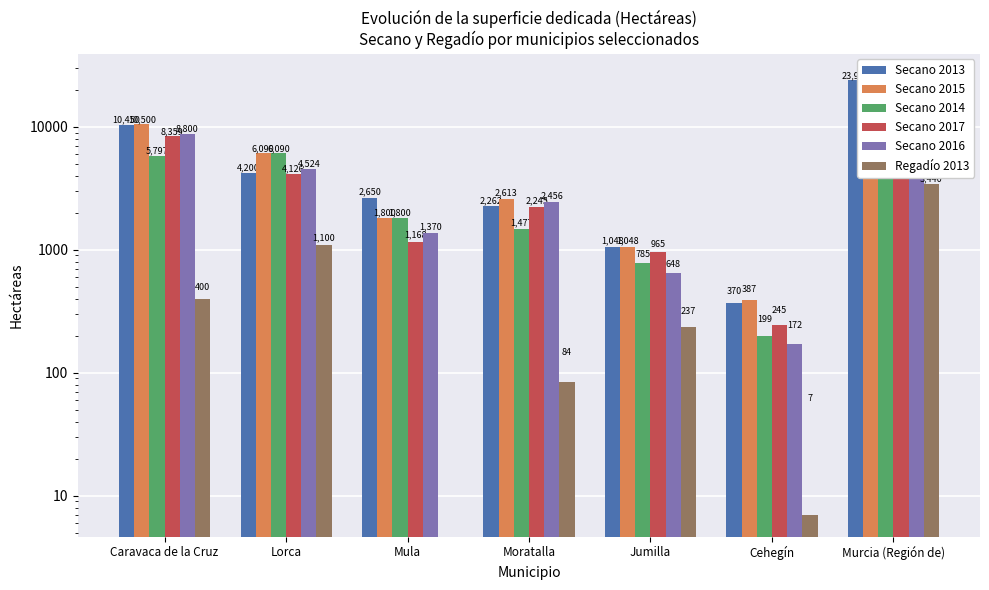

How many values in the Secano 2015 series exceed 2613?

3